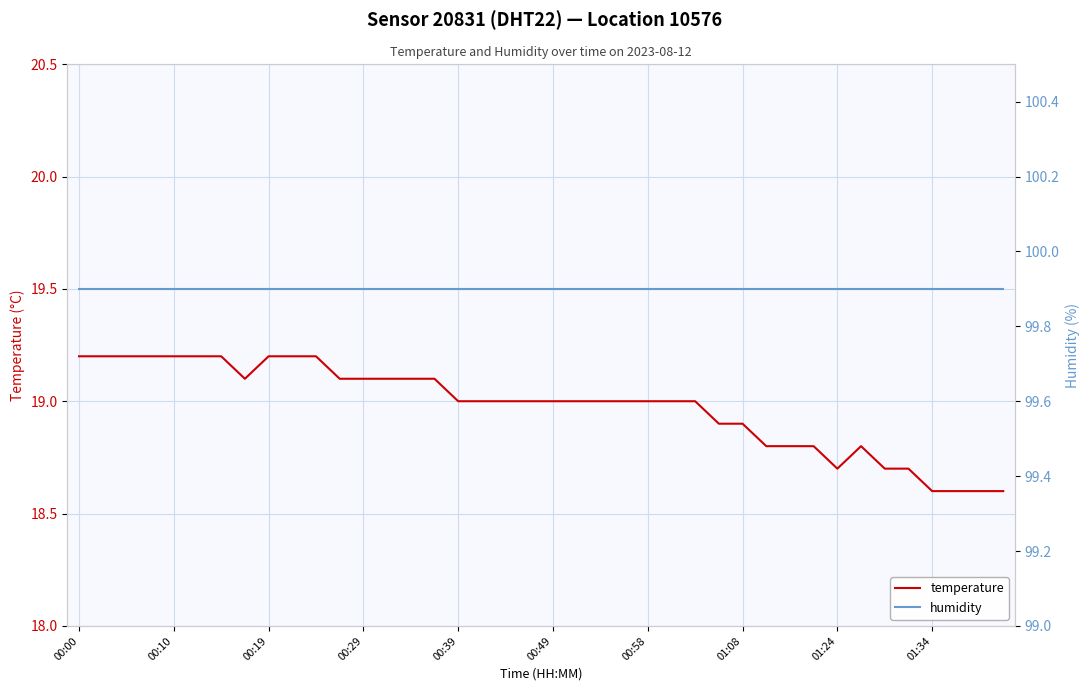

What is the total value across all series at 18?

118.9